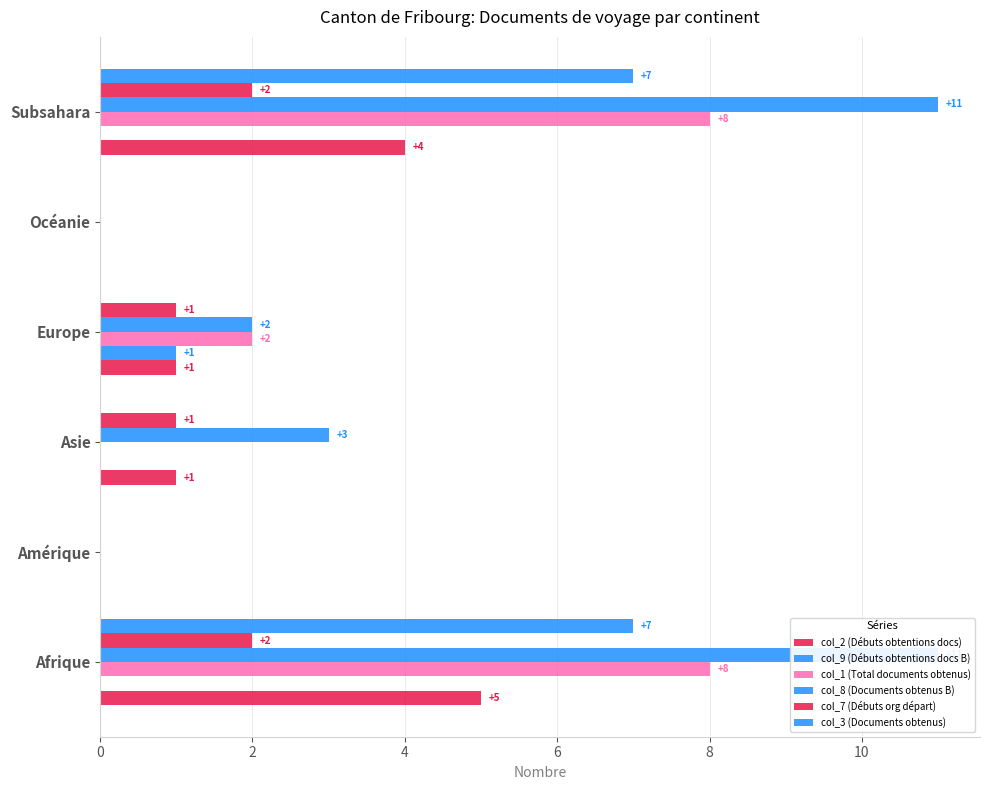

Are the bars grouped side by side (vs. stacked)?

Yes